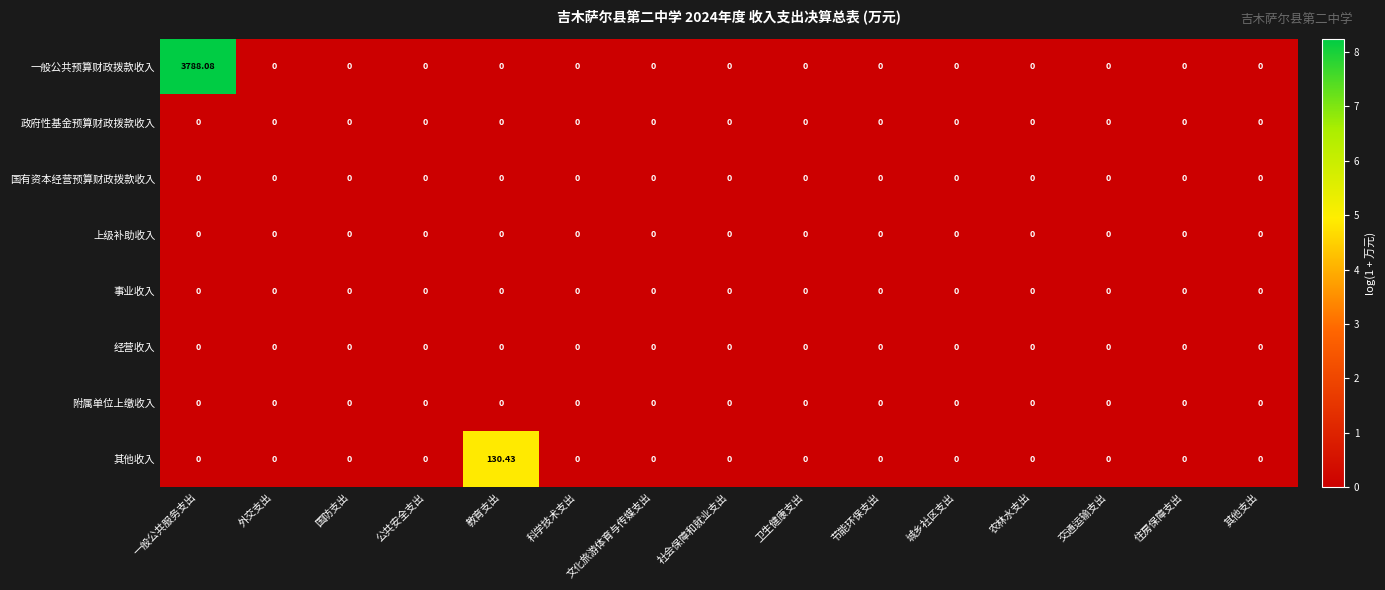

Which category has the highest value across all series?

一般公共服务支出